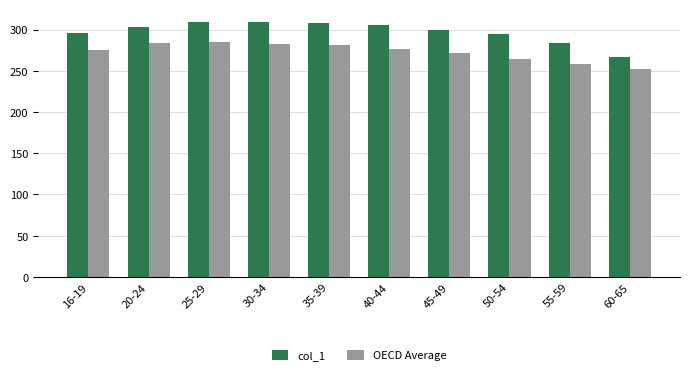

What are all the series names shown in the legend?

col_1, OECD Average